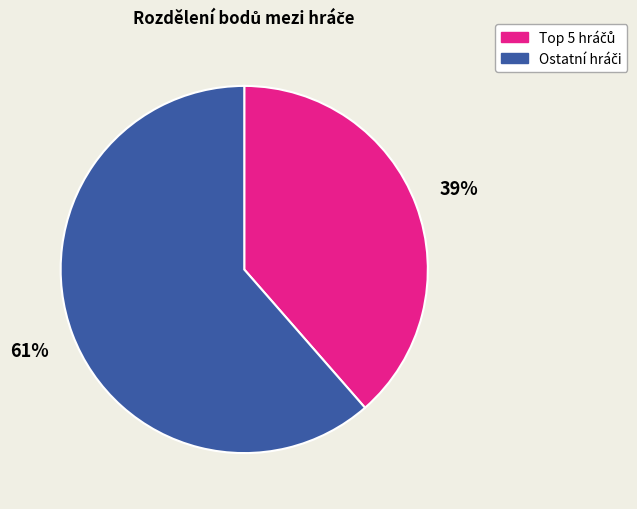

Count the number of slices in the pie.

2